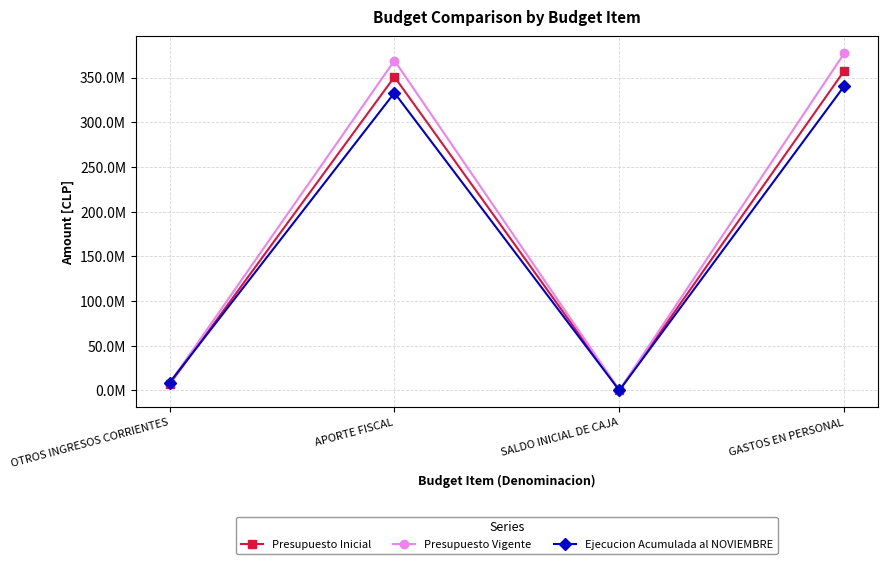

Which series changed the most between OTROS INGRESOS CORRIENTES and APORTE FISCAL?

Presupuesto Vigente